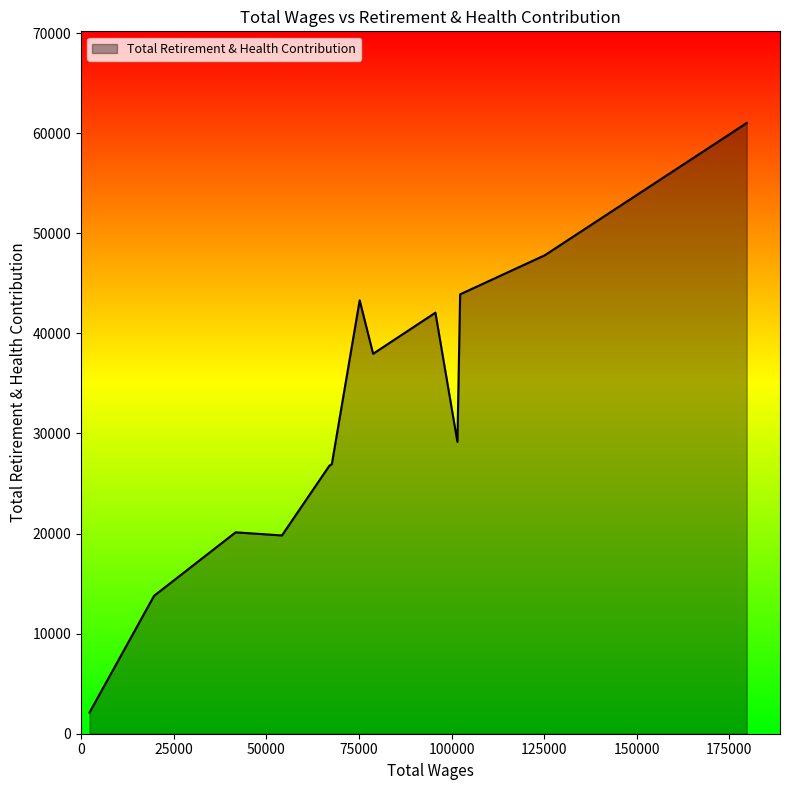

What is the difference between the maximum and minimum values?

58917